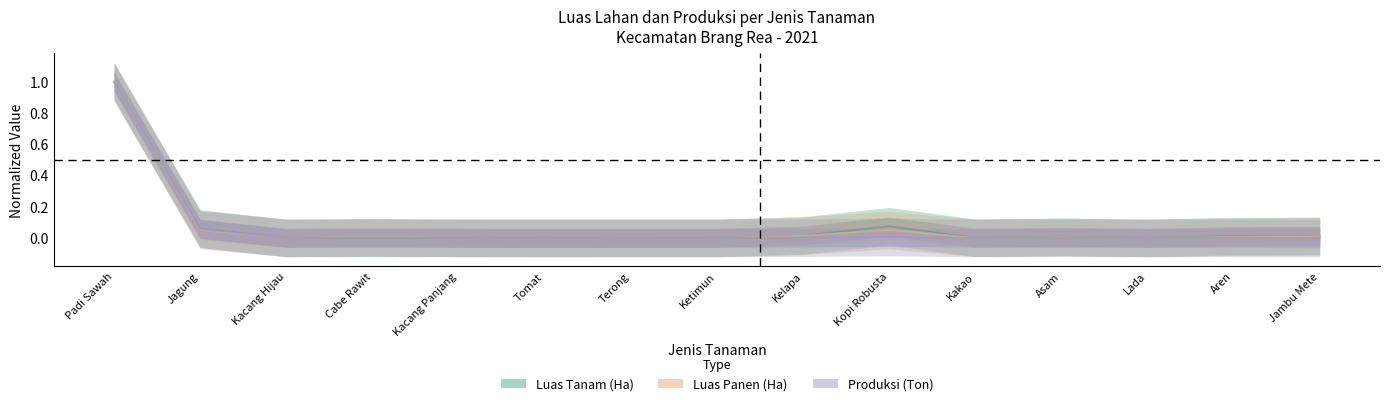

What is the label of the 13th point from the left?

Lada